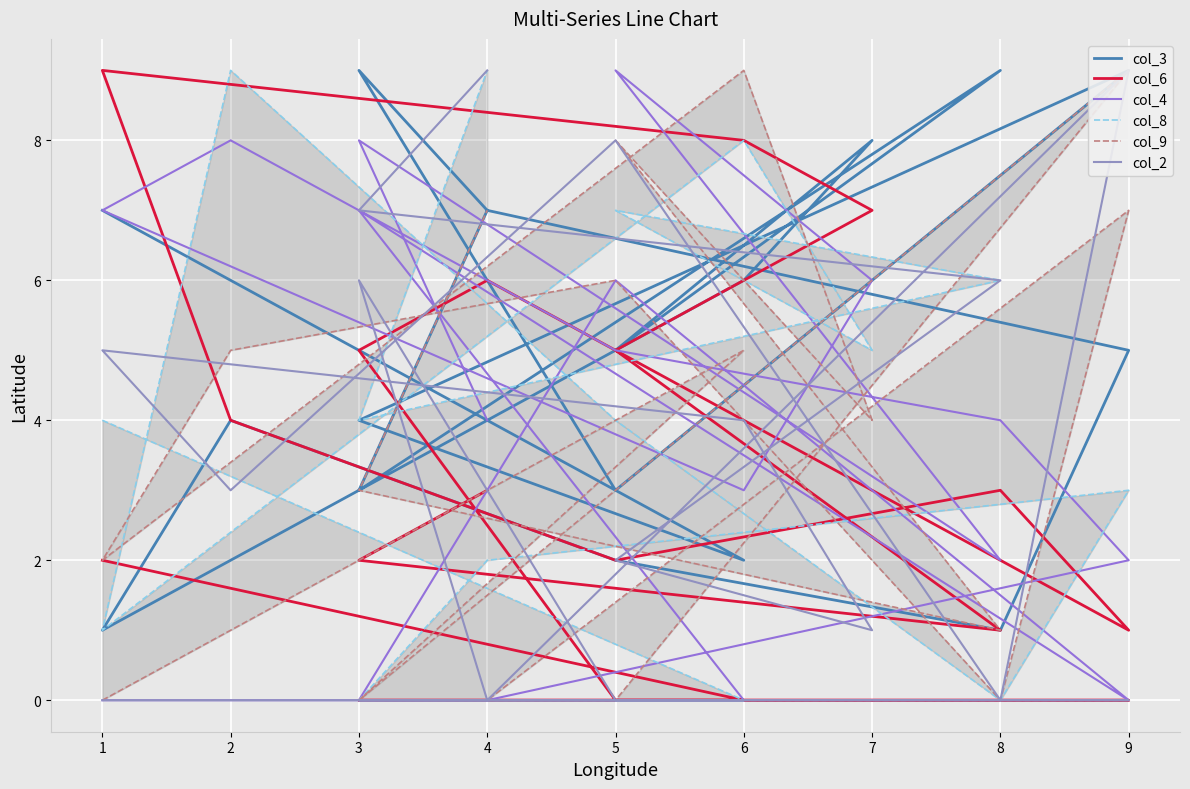

The col_8 series shows 7 at 5. True or false?

False